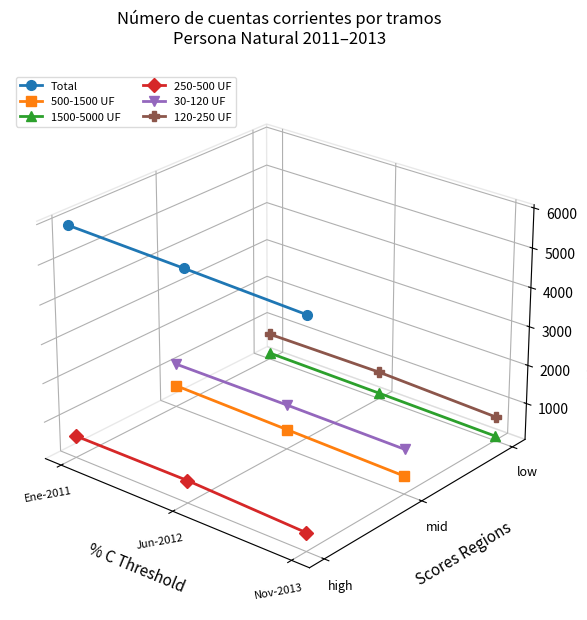

Does the chart have visible grid lines?

No